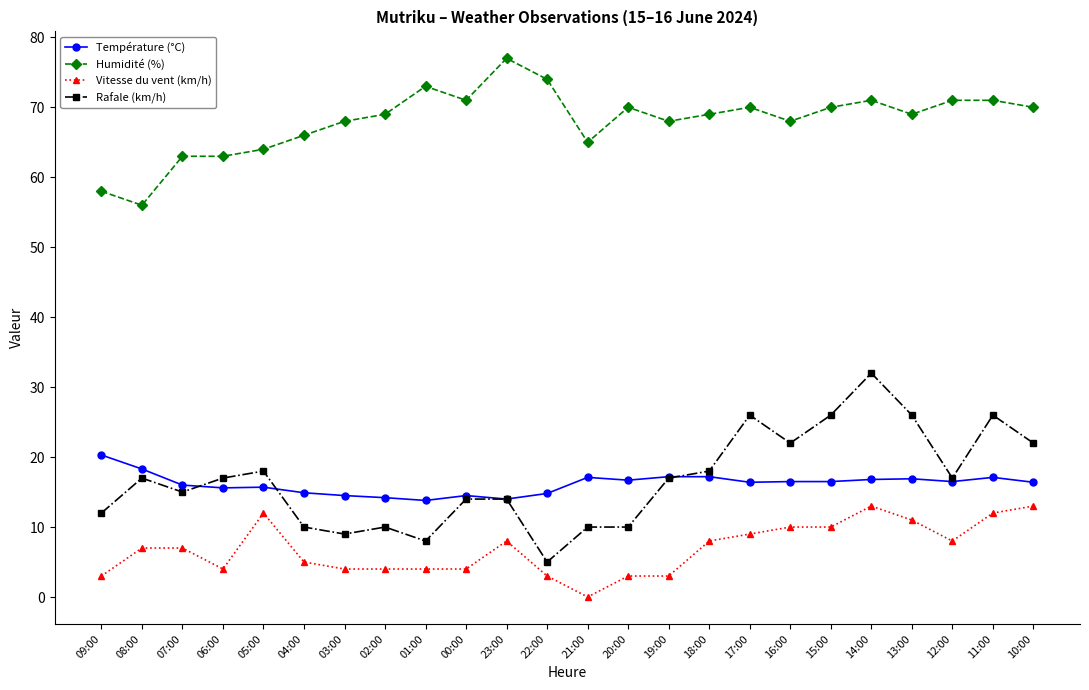

Is it true that Rafale (km/h) equals 2.9 at 01:00?

False